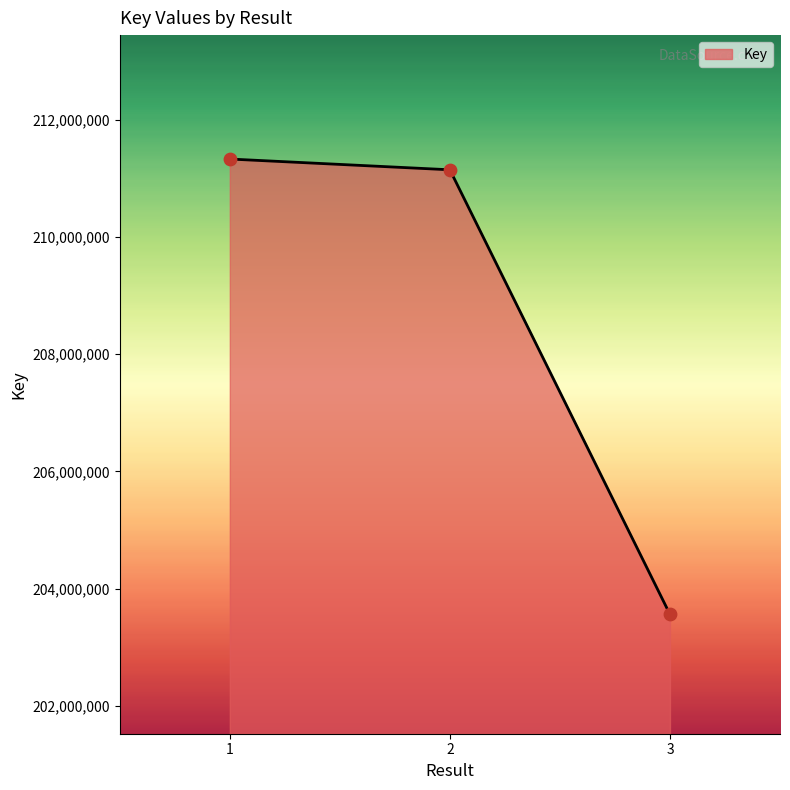

Approximately how many times larger is the value at 3 compared to 2?

1.0